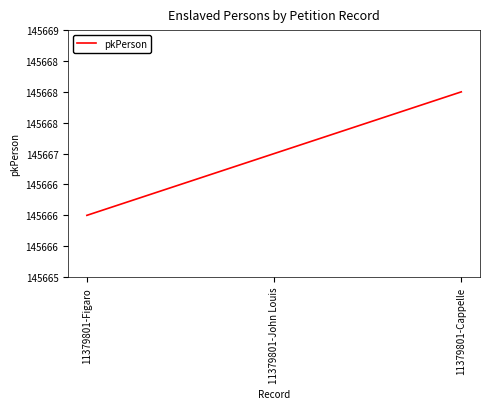

Rank the categories by value from highest to lowest.

11379801-Cappelle, 11379801-John Louis, 11379801-Figaro